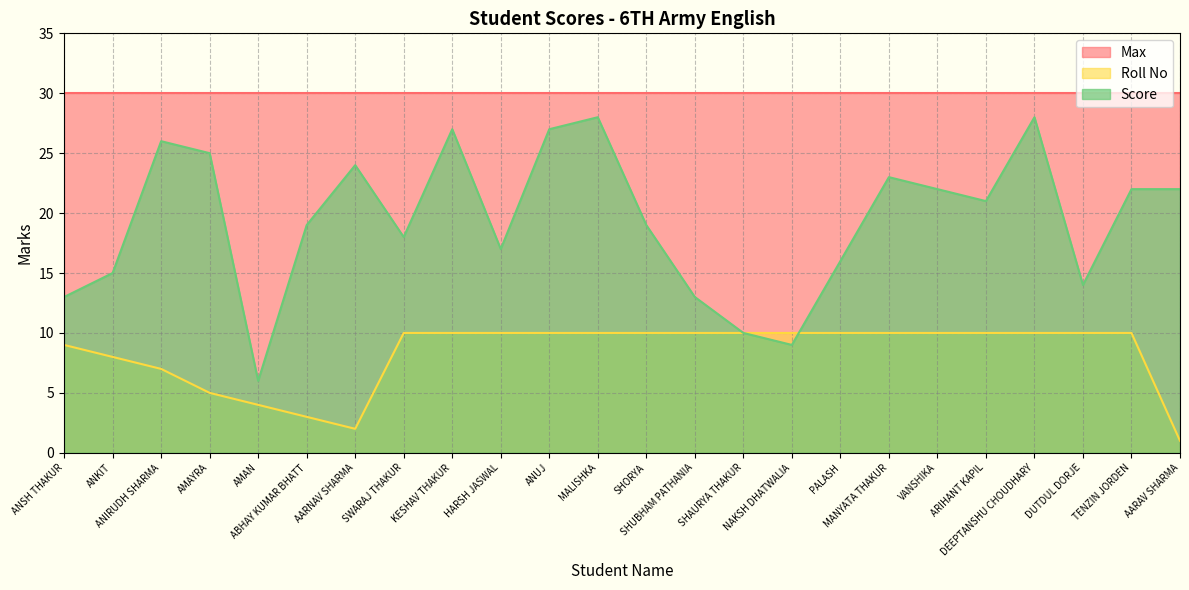

The Roll No series shows 10 at ANUJ. True or false?

True